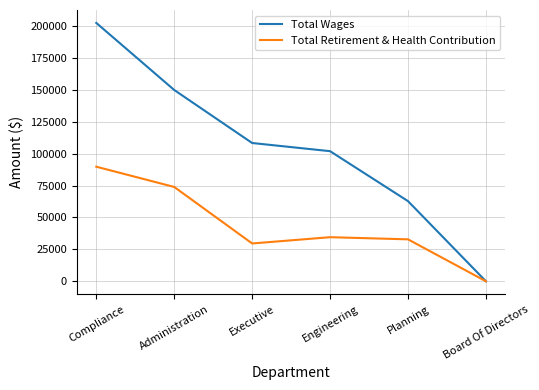

Count the number of categories in the chart.

6